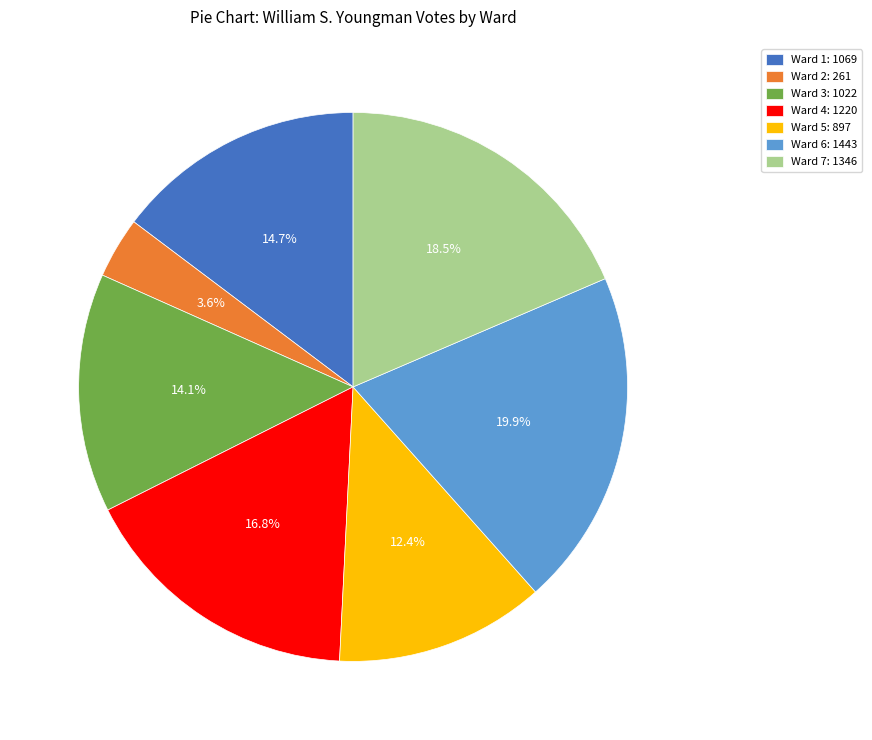

True or false: Ward 6 accounts for 20% of the total.

True